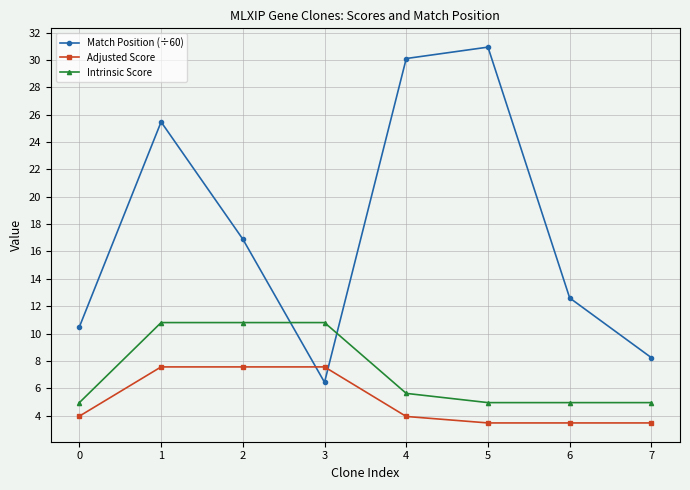

Is this an area chart (filled region under the line)?

No